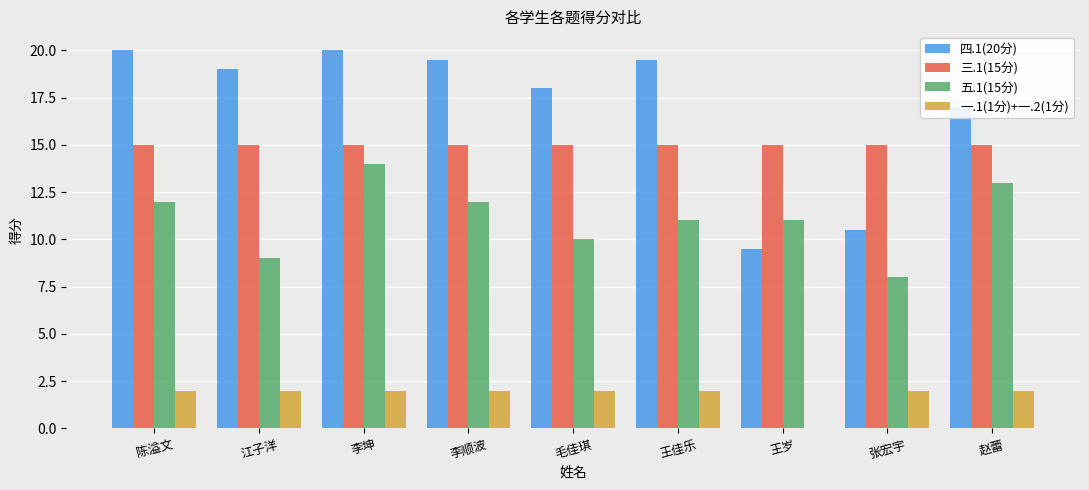

Count the 五.1(15分) values in the range 10 to 12.

5